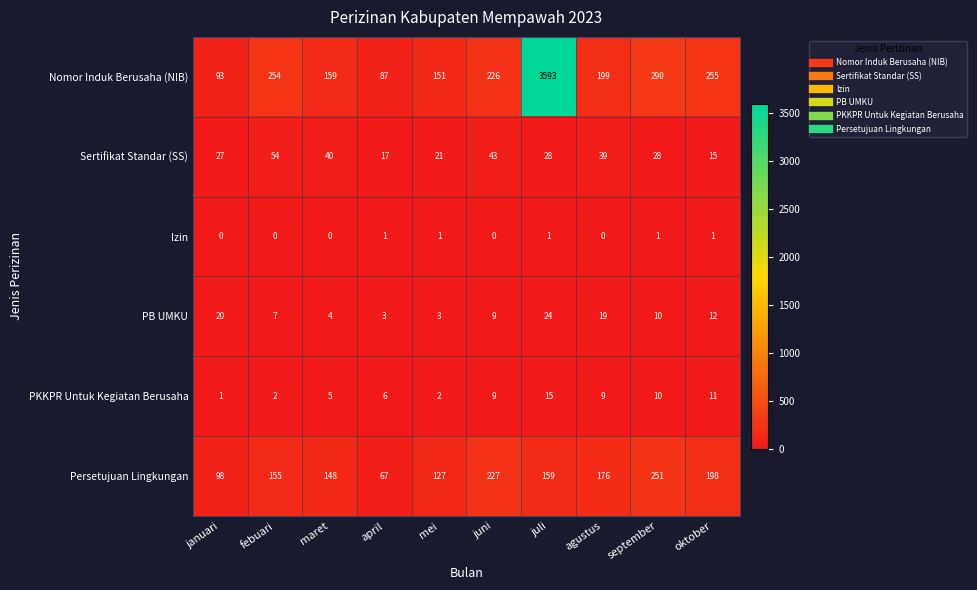

The value of PKKPR Untuk Kegiatan Berusaha at april is 4. True or false?

False